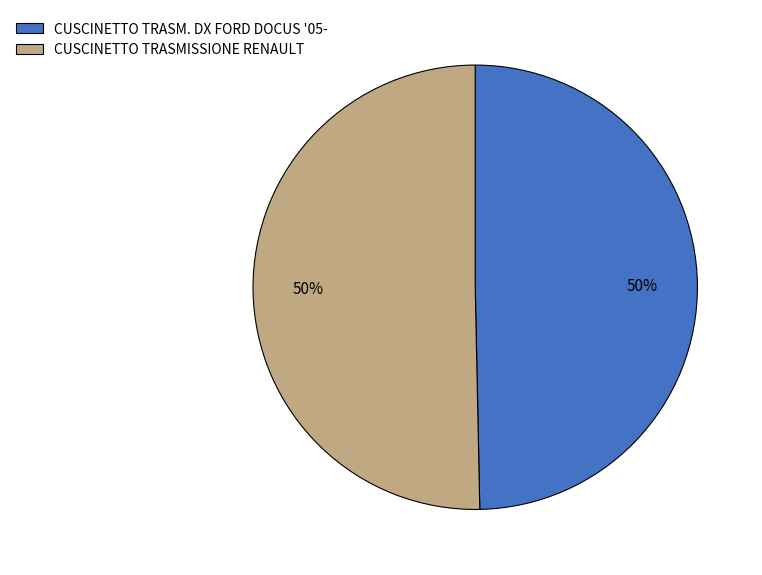

To the nearest percent, what percentage of the pie is CUSCINETTO TRASM. DX FORD DOCUS '05-?

50%